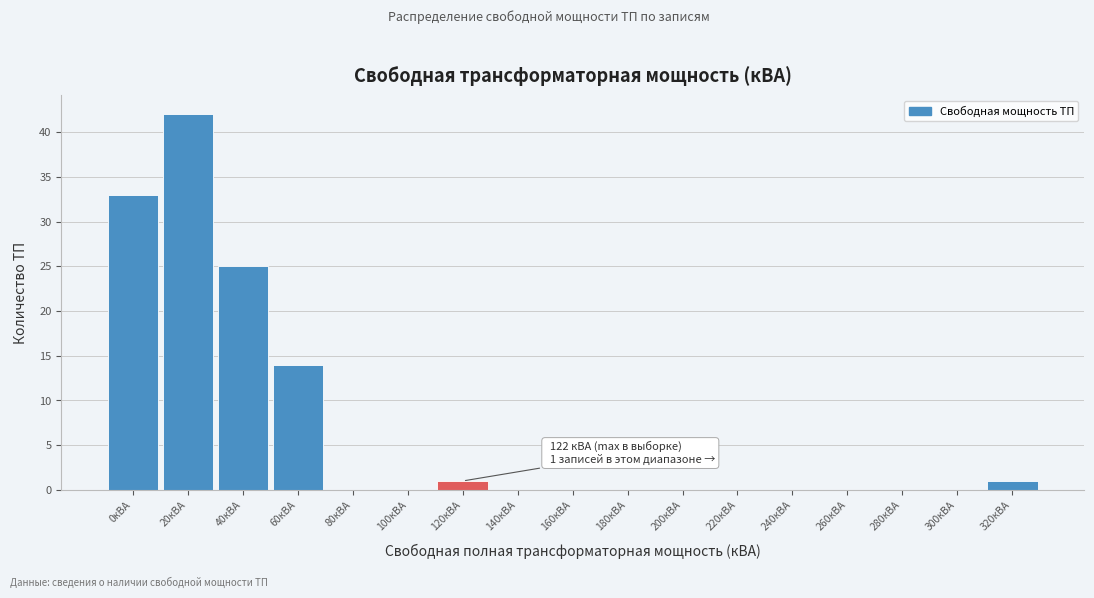

Reading right to left, extract all data points from this chart.

320кВА=1	300кВА=0	280кВА=0	260кВА=0	240кВА=0	220кВА=0	200кВА=0	180кВА=0	160кВА=0	140кВА=0	120кВА=1	100кВА=0	80кВА=0	60кВА=14	40кВА=25	20кВА=42	0кВА=33